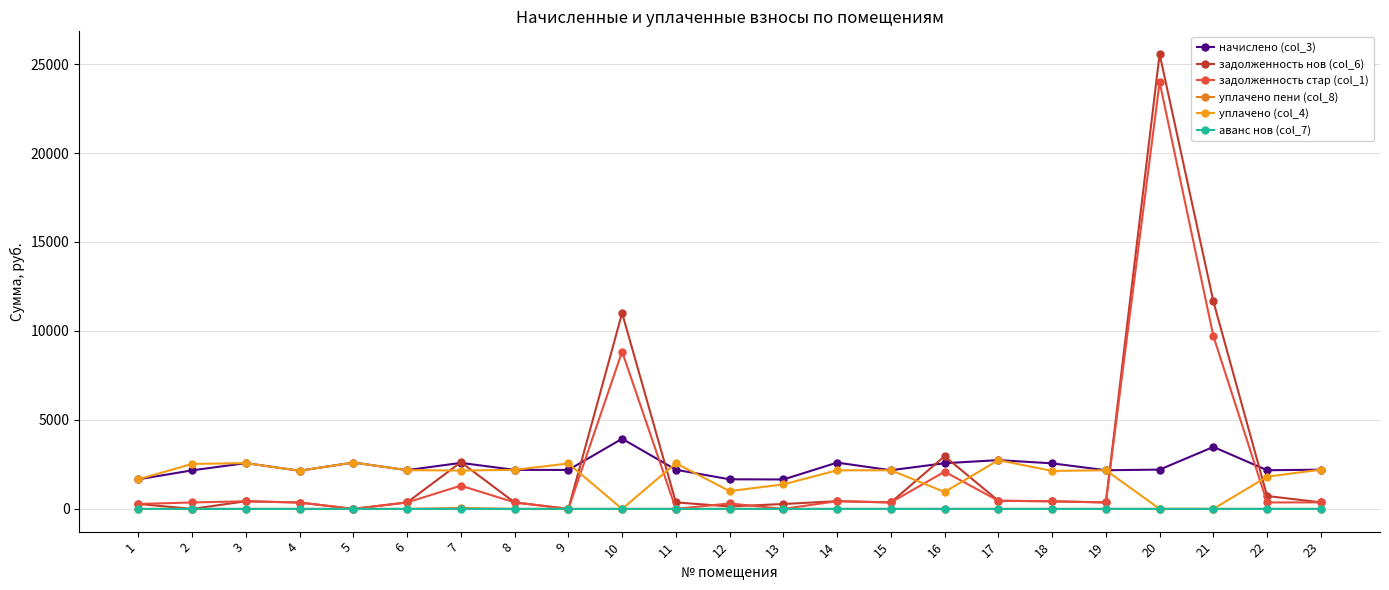

Is it true that уплачено (col_4) equals 1951.1 at 13?

False